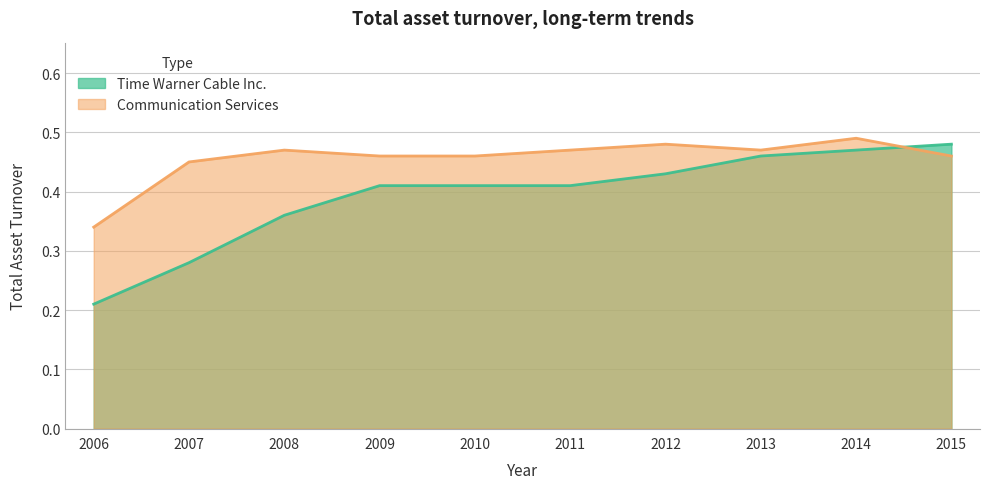

Which series has the widest spread of values?

Time Warner Cable Inc.